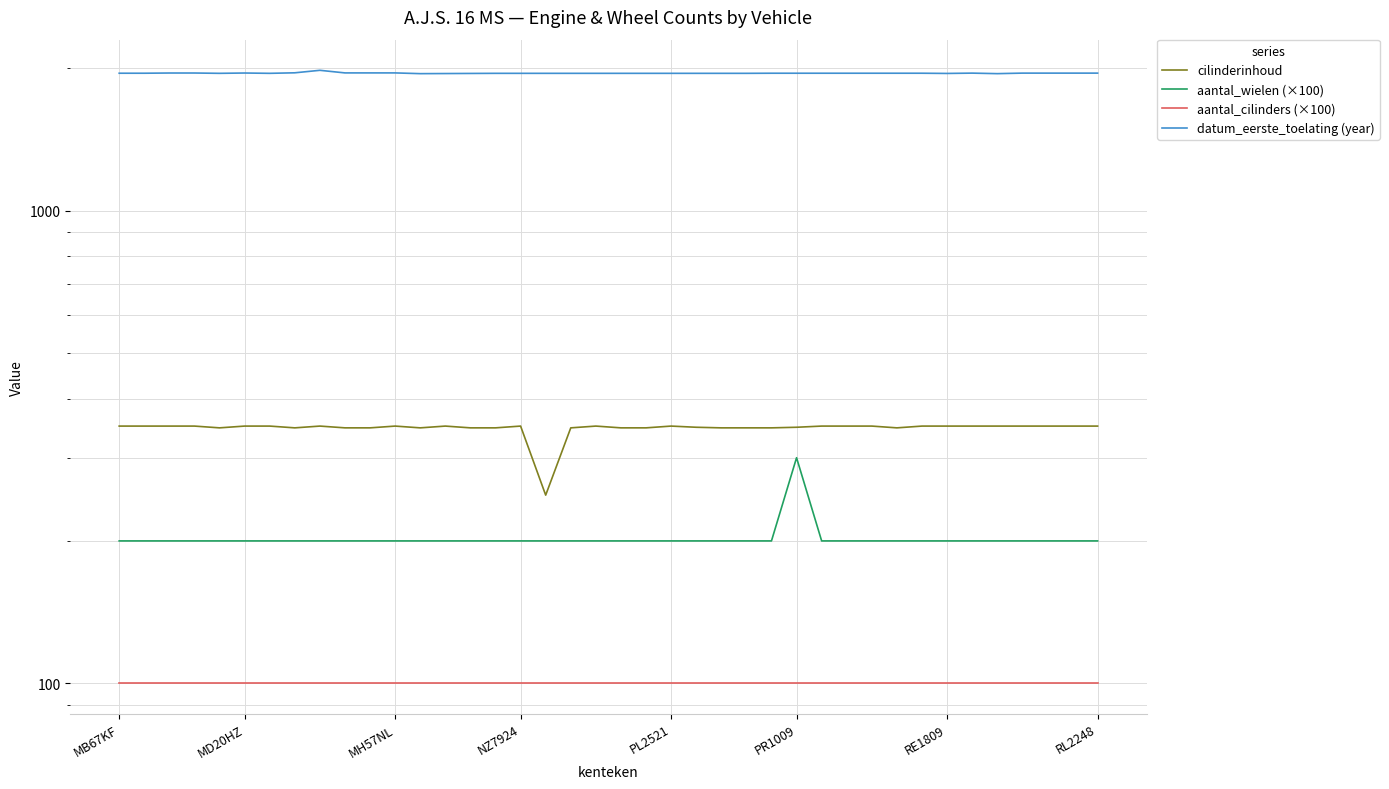

Does the chart have visible grid lines?

Yes